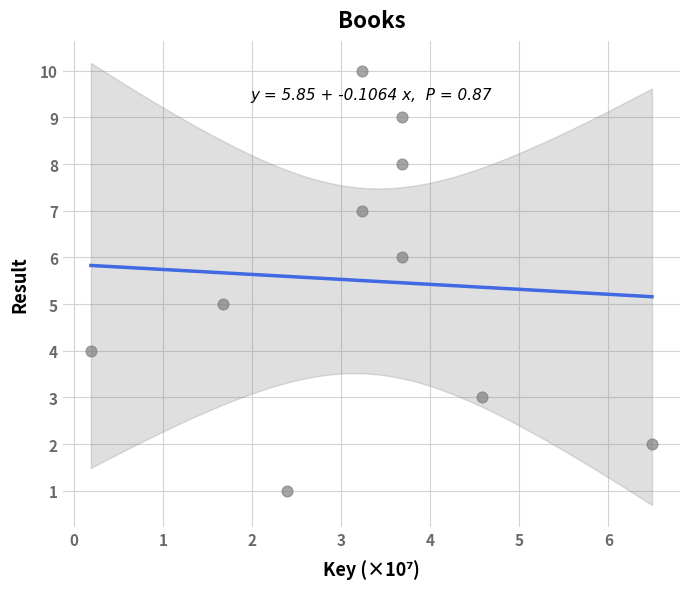

What is the average Y value?

6